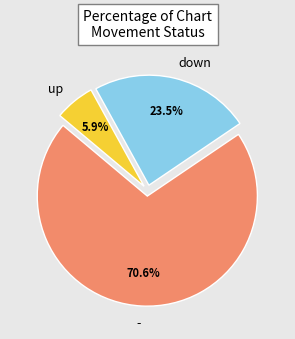

Which category has the smallest portion of the pie?

up